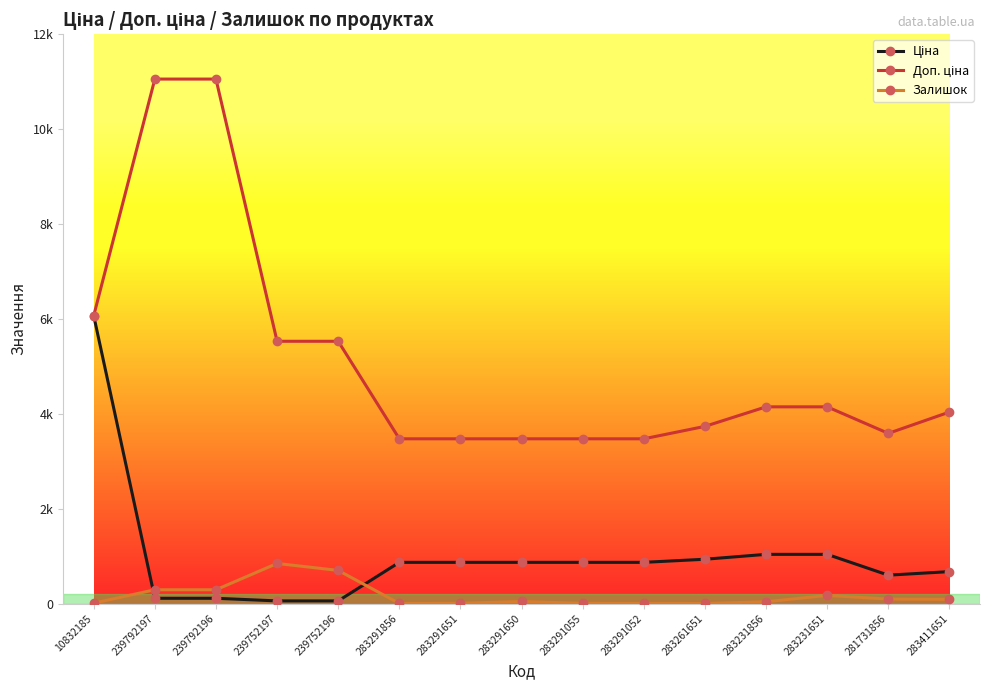

List the labels in order of Залишок value, smallest first.

283291856, 283261651, 283291052, 283291055, 283291651, 10832185, 283231856, 283291650, 283411651, 281731856, 283231651, 239792197, 239792196, 239752196, 239752197